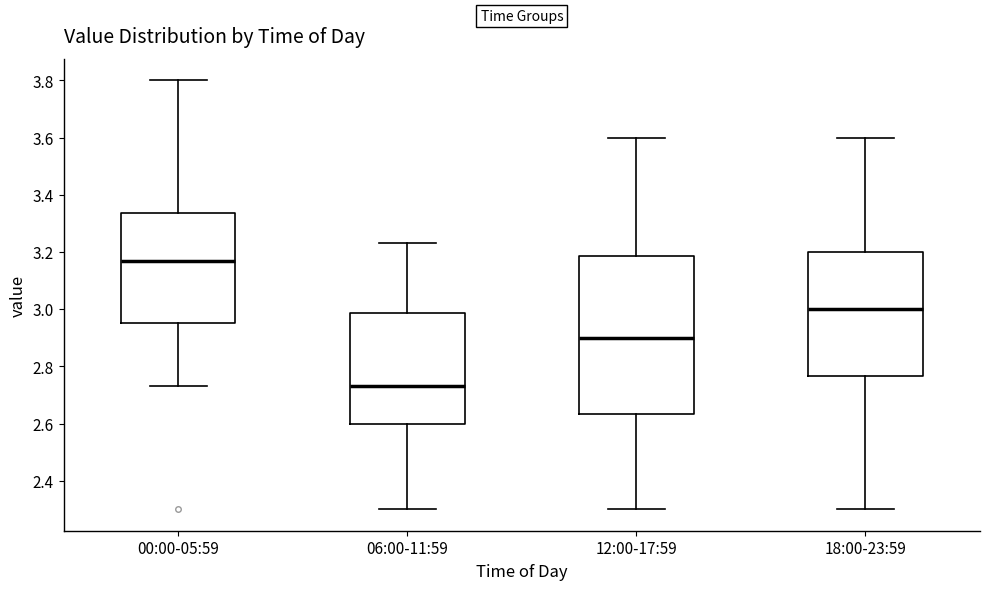

Where does the upper whisker of the box for 18:00-23:59 end on the y-axis? The values are not printed on the chart, so give them approximately, as read against the axis.

3.60